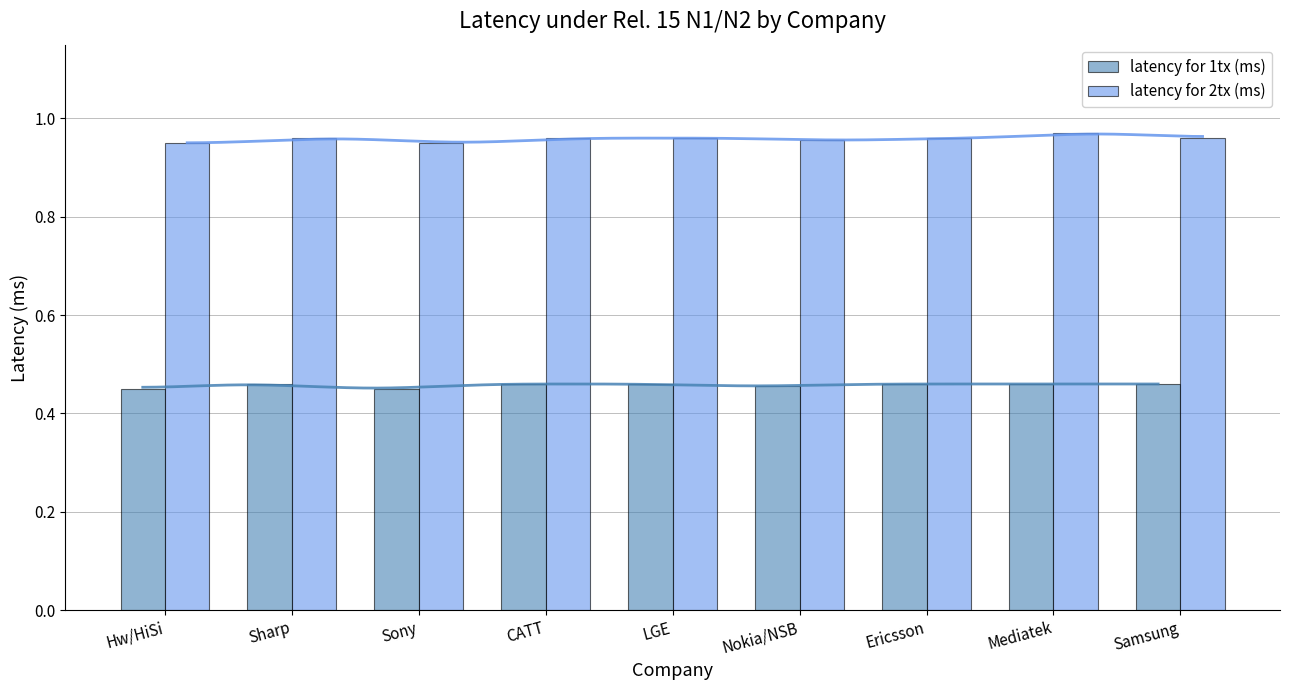

True or false: latency for 1tx (ms) has a value of 0.5 at Nokia/NSB.

True